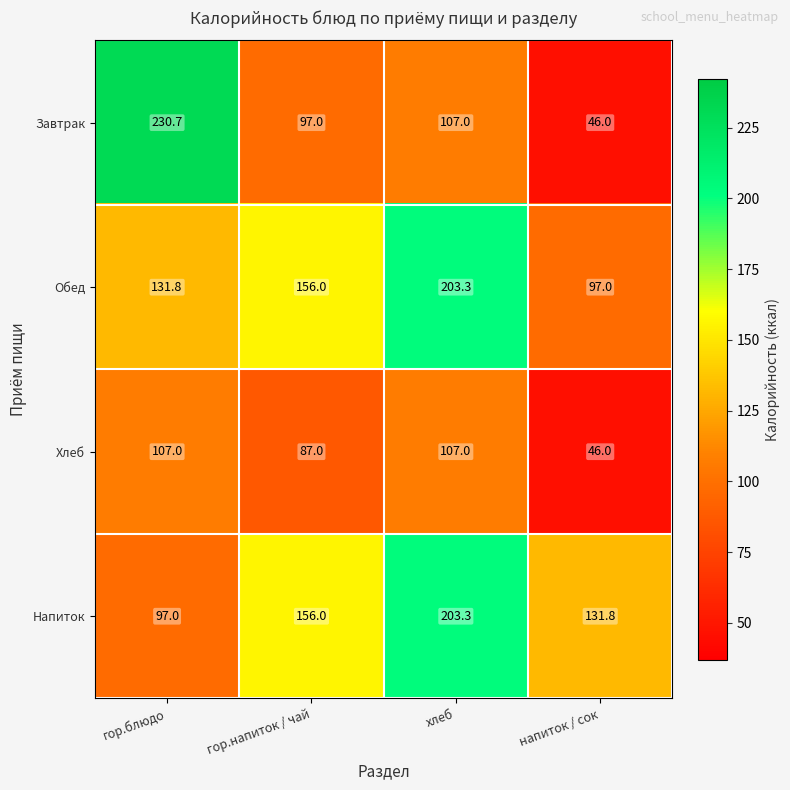

Count the number of categories in the chart.

4